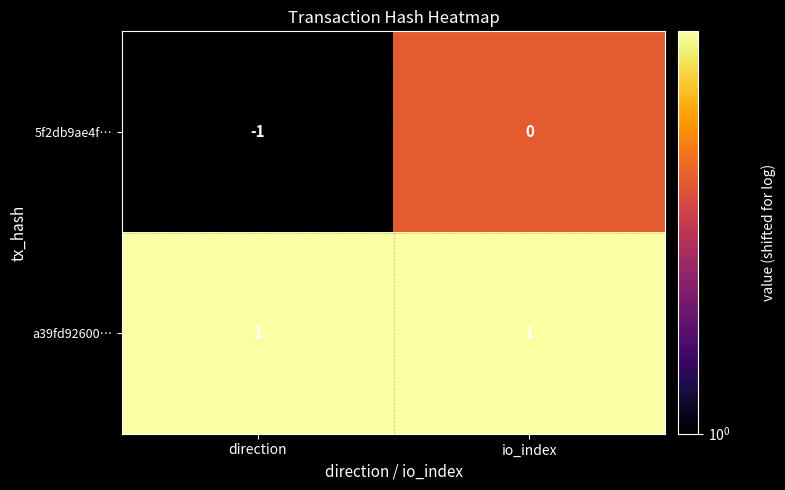

Between direction and io_index, which series saw the biggest shift?

5f2db9ae4f…